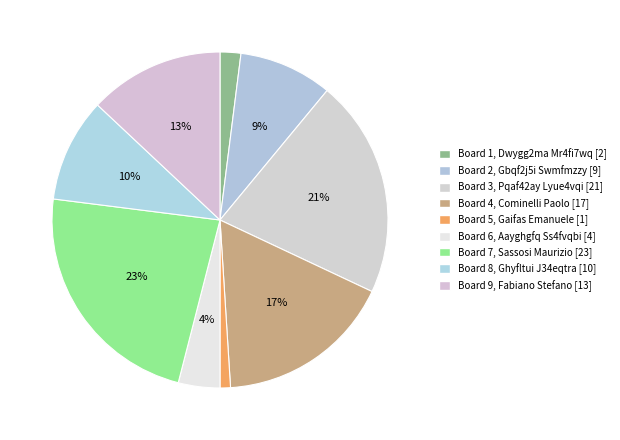

To the nearest percent, what percentage of the pie is Board 6?

4%